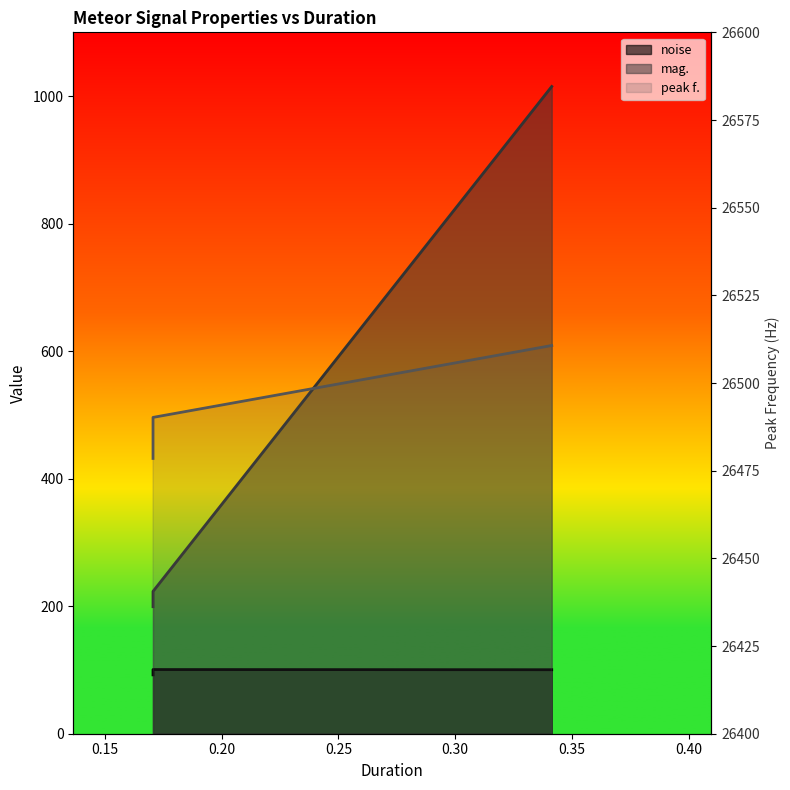

What is the maximum value shown in the chart?

26510.7